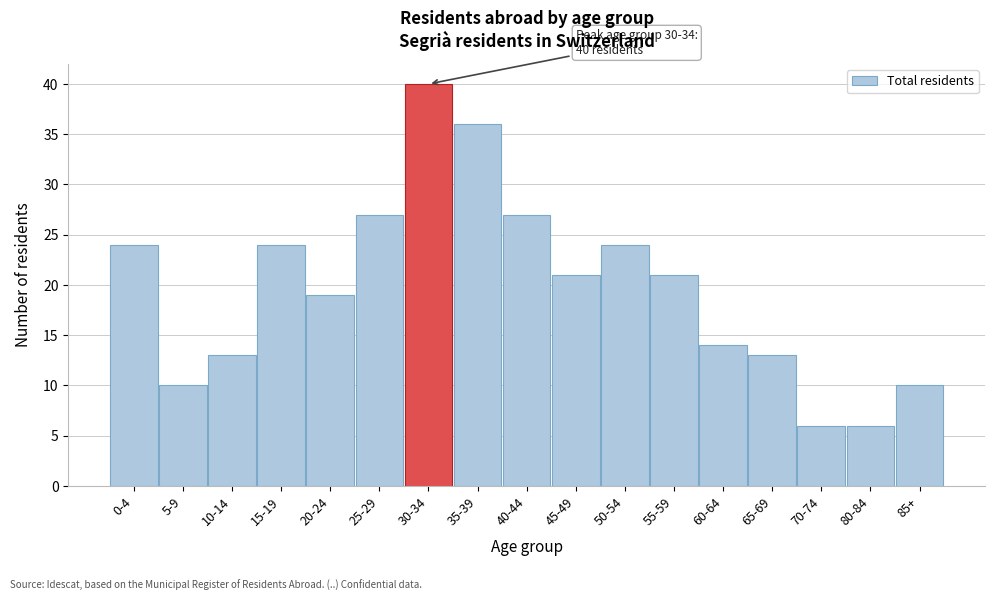

Reading left to right, what are all the values shown in this chart?

24	10	13	24	19	27	40	36	27	21	24	21	14	13	6	6	10